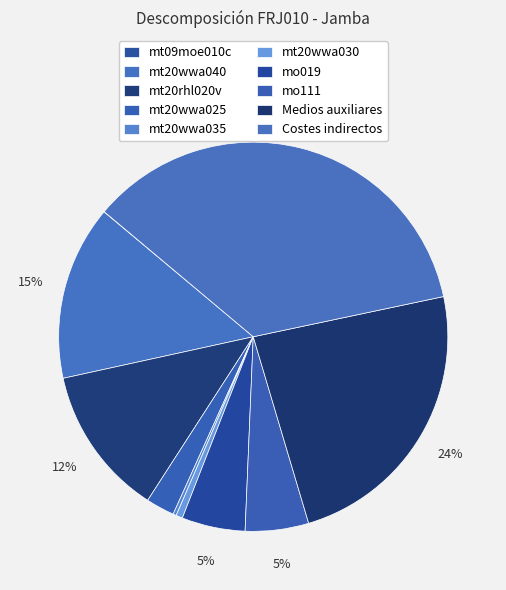

What portion of the pie excludes mt20wwa025?

97.6%